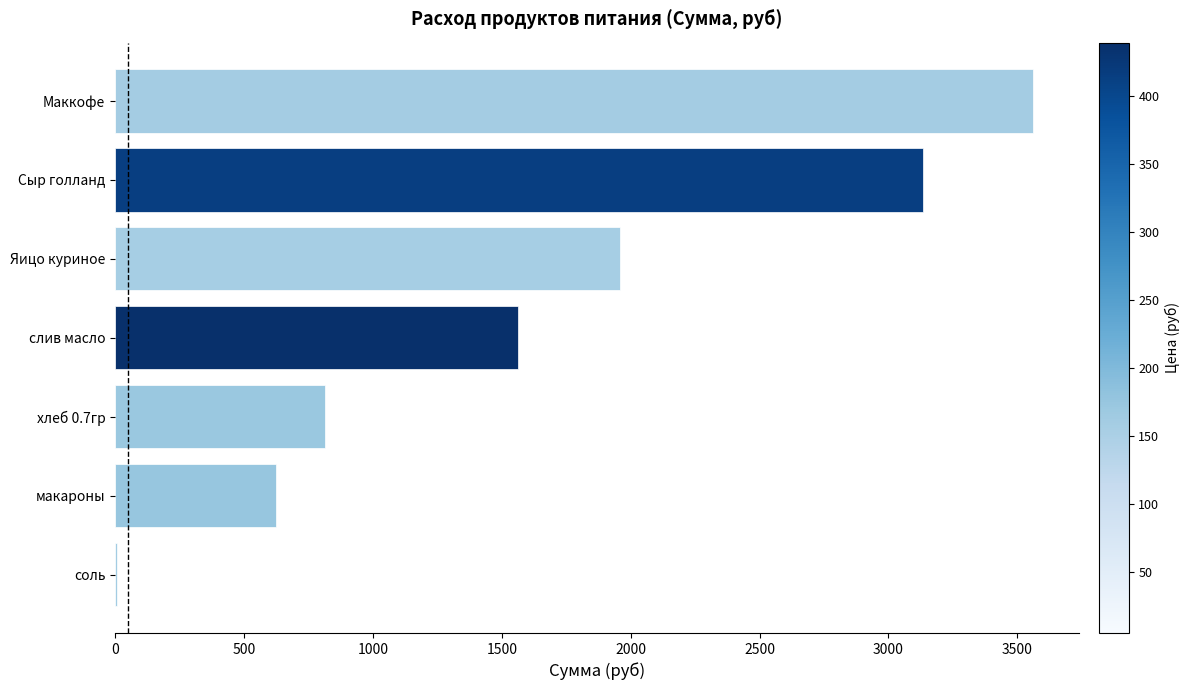

Which label corresponds to the largest value in the chart?

Маккофе